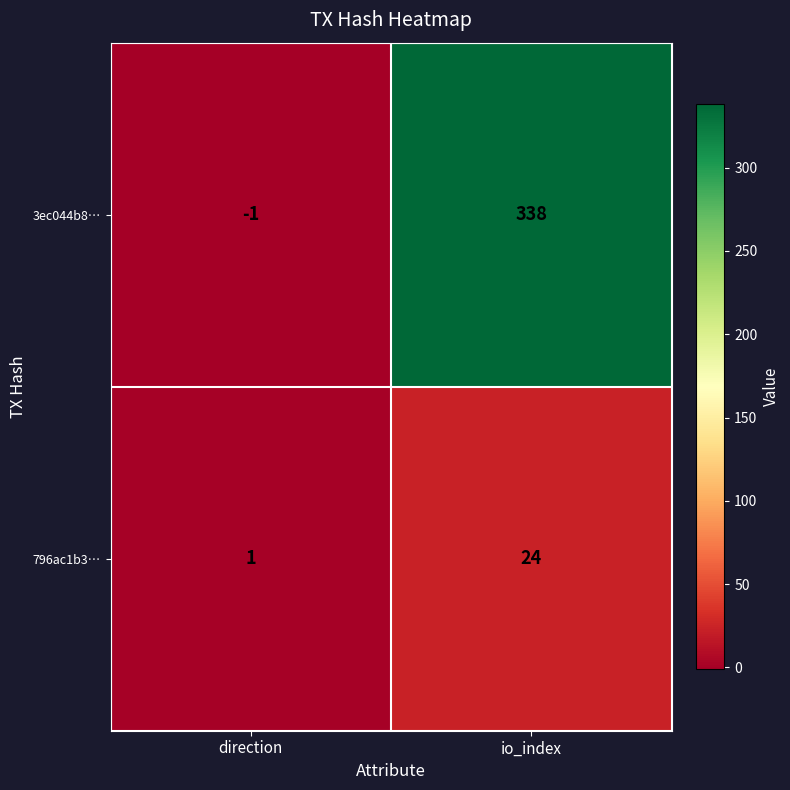

The 796ac1b3… series shows 1 at direction. True or false?

True